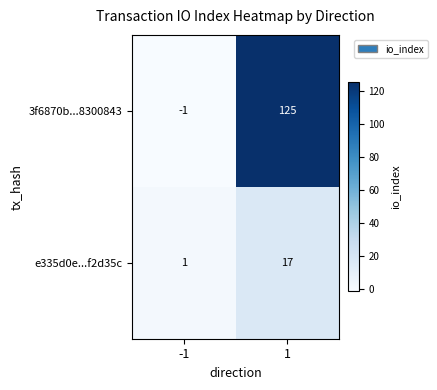

Is it true that 3f6870b...8300843 equals 204 at 1?

False